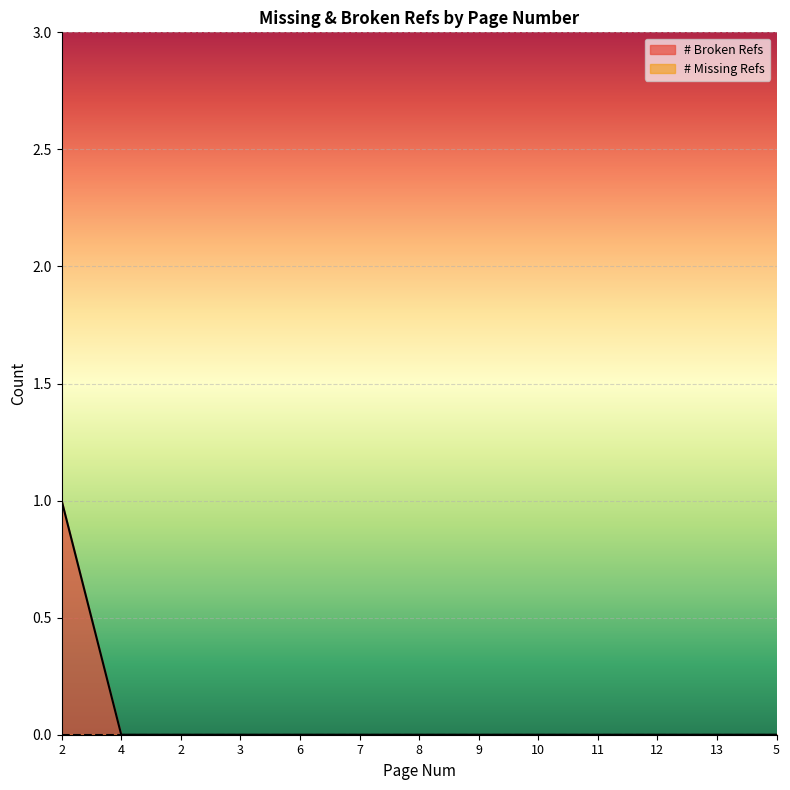

Reading left to right, extract all data points from this chart.

2=1	4=0	2=0	3=0	6=0	7=0	8=0	9=0	10=0	11=0	12=0	13=0	5=0